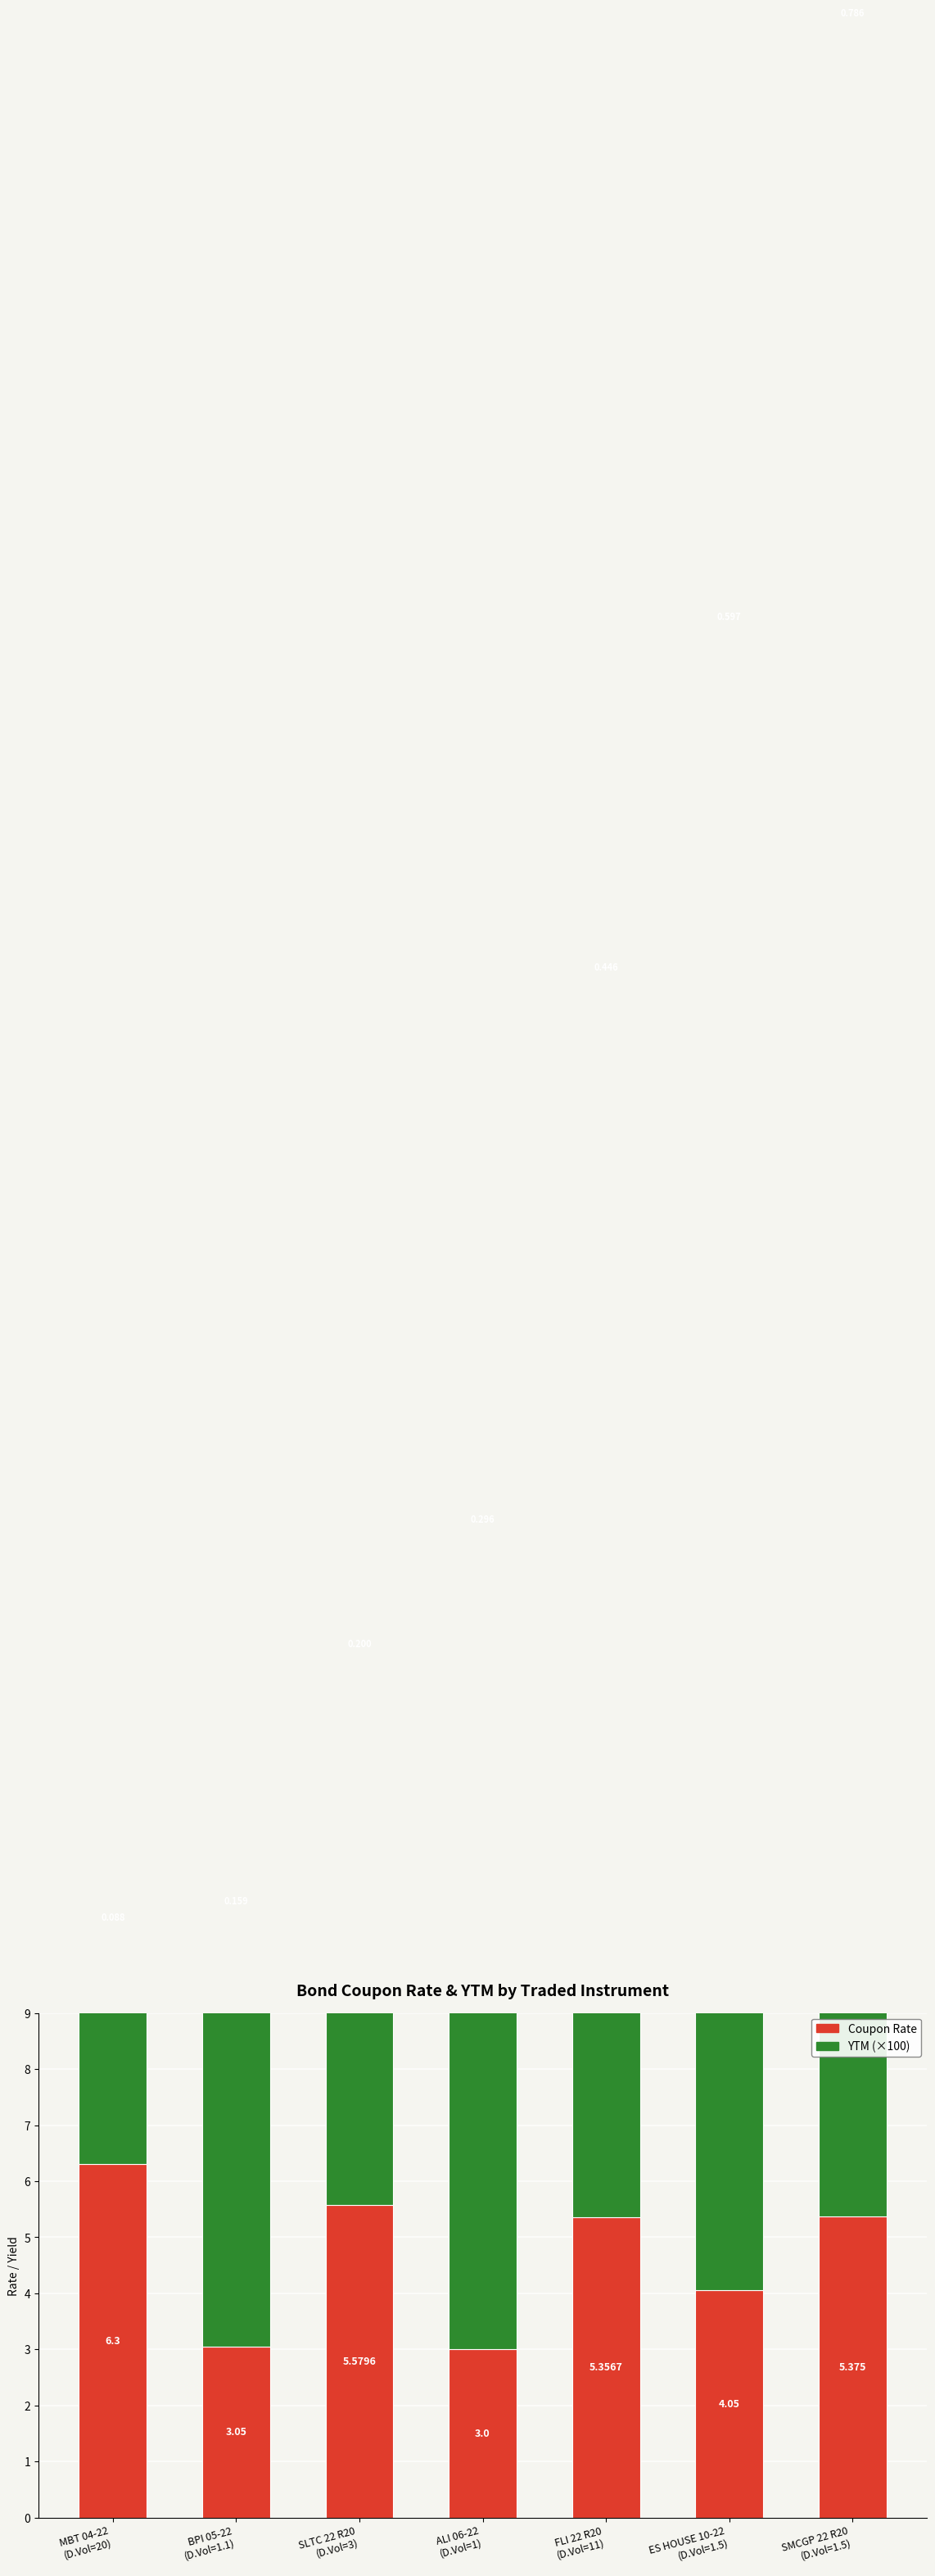

The Coupon Rate series shows 3.0 at BPI 05-22
(D.Vol=1.1). True or false?

True